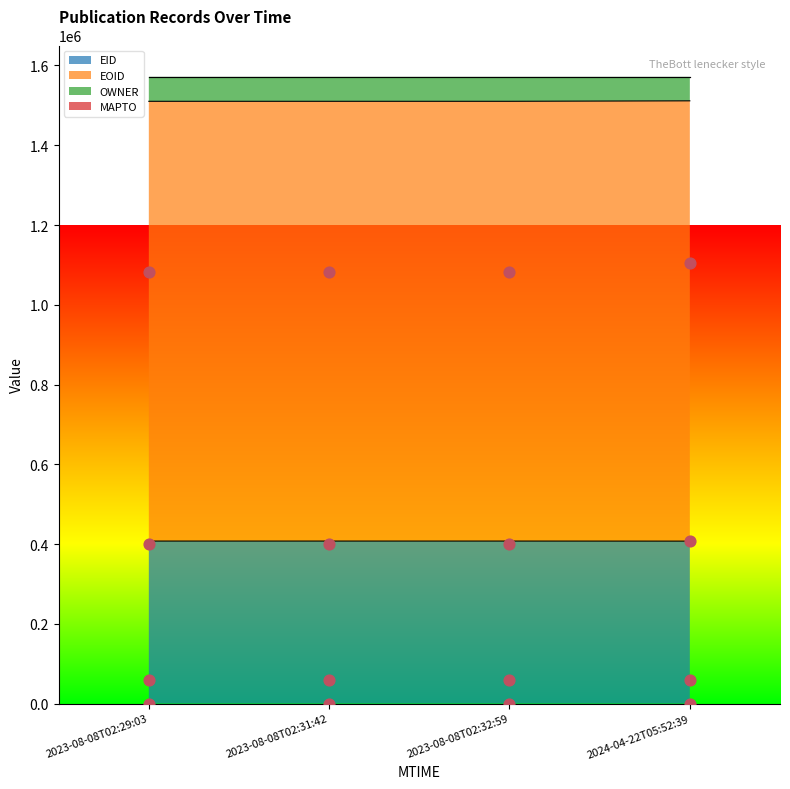

True or false: EID has more than 0 points higher than both neighbors.

True